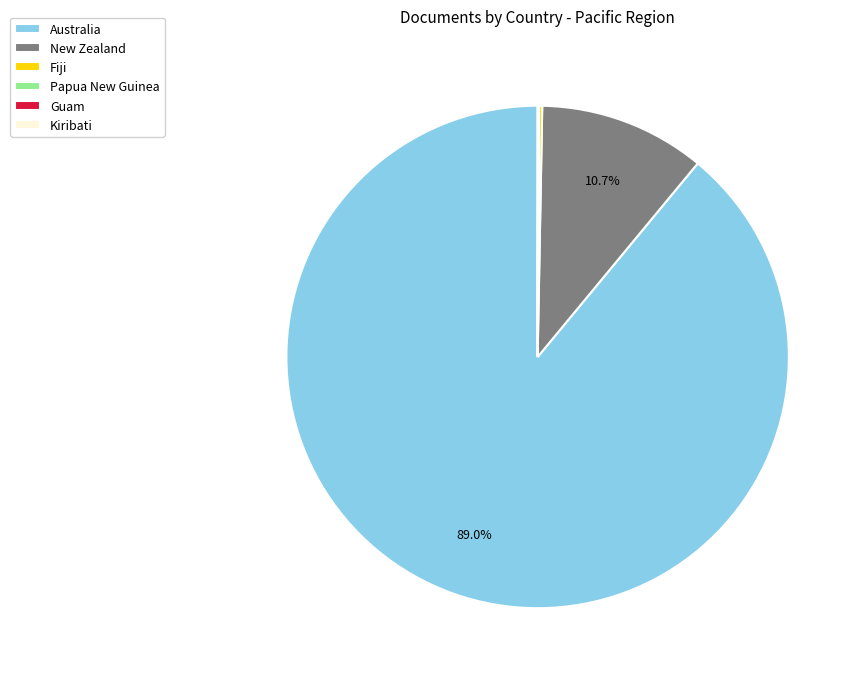

What is the largest slice in the pie chart?

Australia